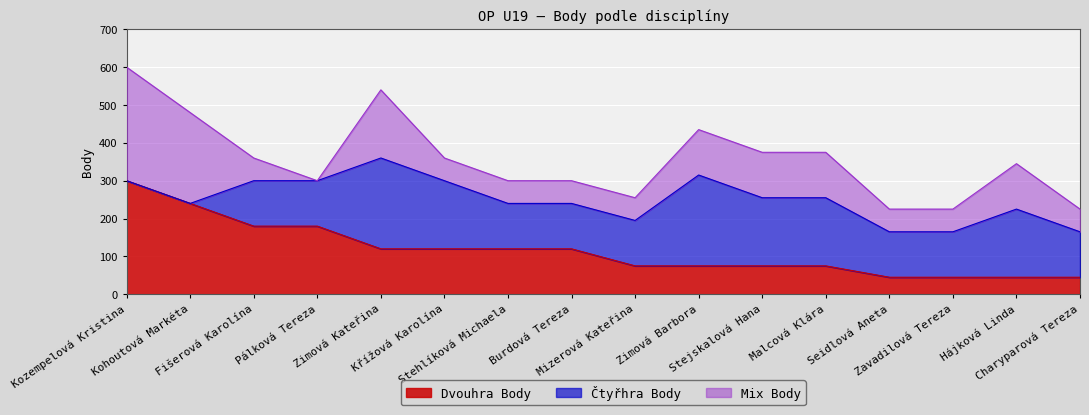

What is the difference between the maximum and minimum values in the Dvouhra Body series?

255